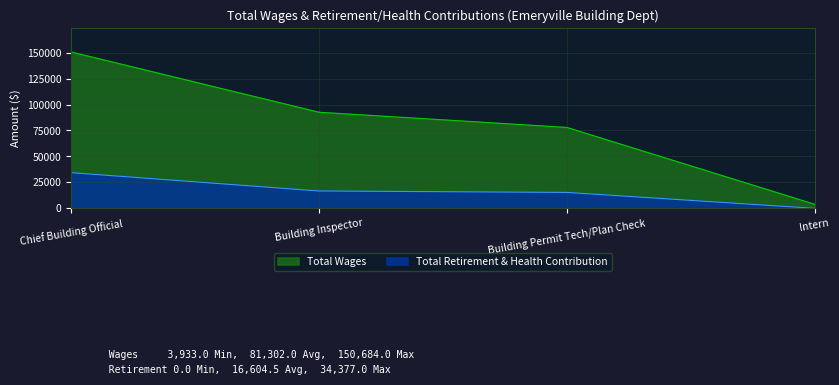

True or false: Total Retirement & Health Contribution and Total Wages cross at least once.

False